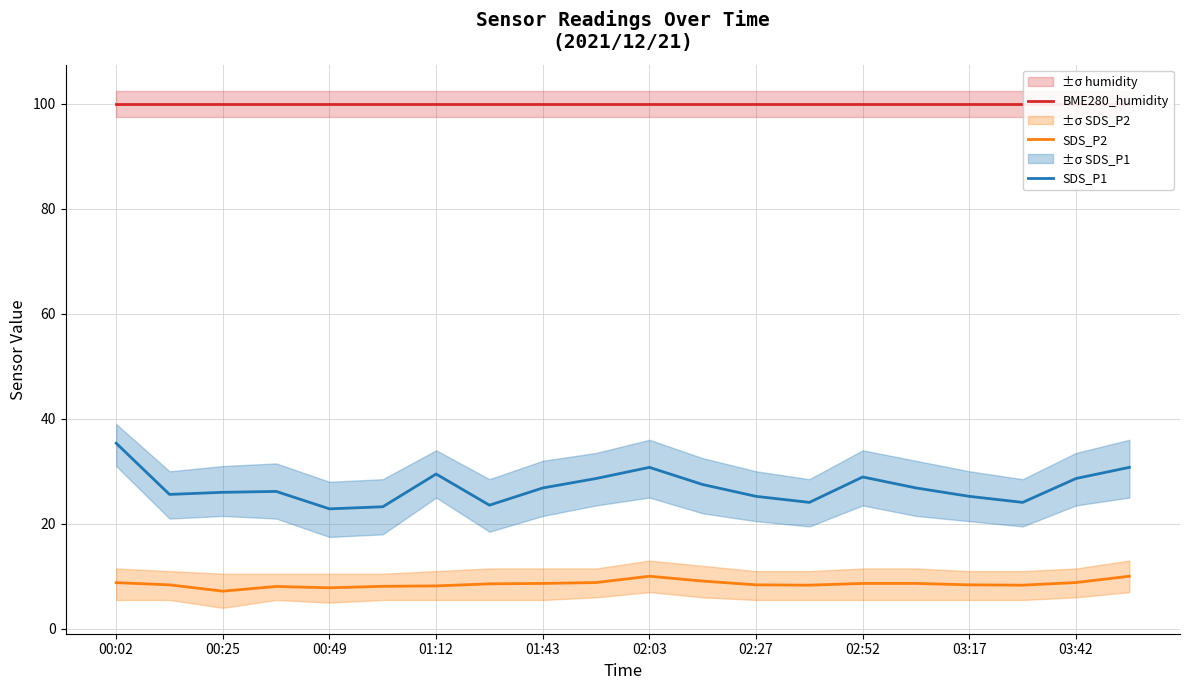

True or false: SDS_P2 has a value of 1.8 at 00:25.

False